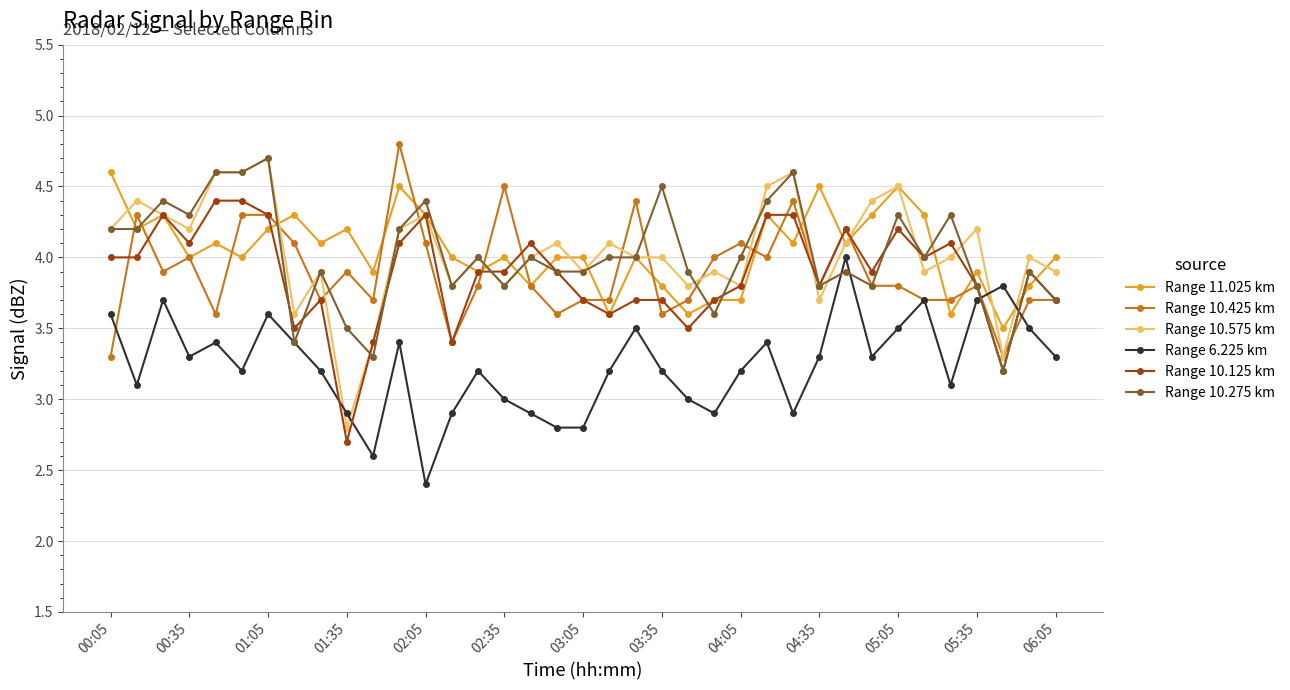

True or false: Range 10.125 km and Range 10.575 km intersect in this chart.

True